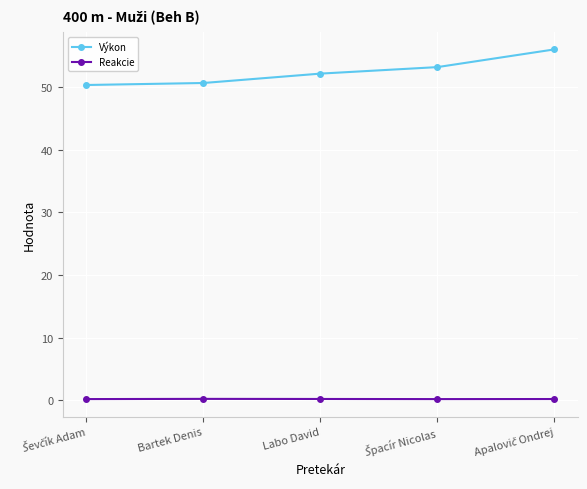

Which series has the widest spread of values?

Výkon